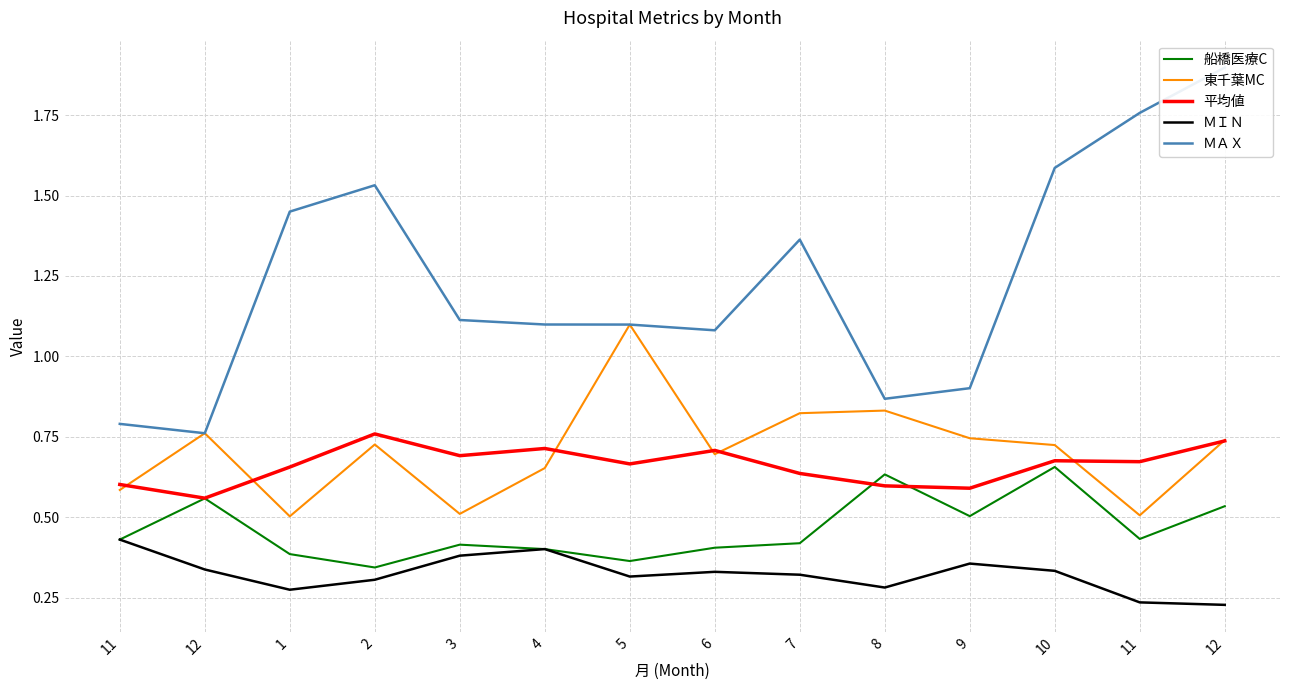

List the series in order of their peak value, highest first.

ＭＡＸ, 東千葉MC, 平均値, 船橋医療C, ＭＩＮ